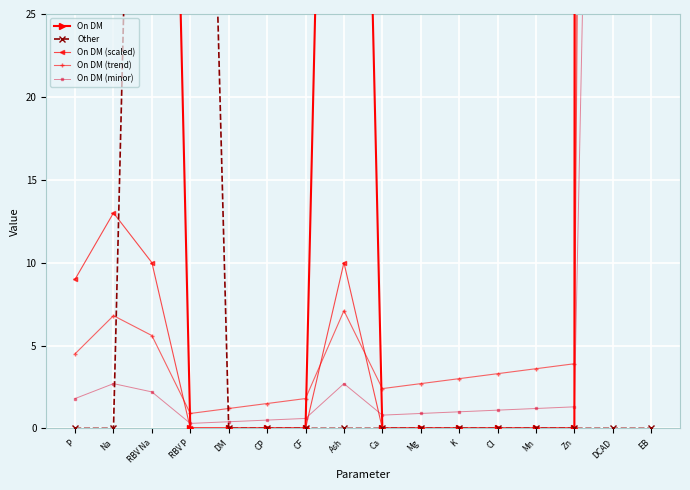

Reading right to left, what are all the values shown in this chart?

On DM: EB=5652.0	DCAD=5652.0	Zn=0.0	Mn=0.0	Cl=0.0	K=0.0	Mg=0.0	Ca=0.0	Ash=100.0	CF=0.0	CP=0.0	DM=0.0	RBV P=0.0	RBV Na=100.0	Na=130.0	P=90.0
Other: EB=0.0	DCAD=0.0	Zn=0.0	Mn=0.0	Cl=0.0	K=0.0	Mg=0.0	Ca=0.0	Ash=0.0	CF=0.0	CP=0.0	DM=0.0	RBV P=88.0	RBV Na=95.0	Na=0.0	P=0.0
On DM (scaled): EB=565.2	DCAD=565.2	Zn=0.0	Mn=0.0	Cl=0.0	K=0.0	Mg=0.0	Ca=0.0	Ash=10.0	CF=0.0	CP=0.0	DM=0.0	RBV P=0.0	RBV Na=10.0	Na=13.0	P=9.0
On DM (trend): EB=287.1	DCAD=286.8	Zn=3.9	Mn=3.6	Cl=3.3	K=3.0	Mg=2.7	Ca=2.4	Ash=7.1	CF=1.8	CP=1.5	DM=1.2	RBV P=0.9	RBV Na=5.6	Na=6.8	P=4.5
On DM (minor): EB=114.5	DCAD=114.4	Zn=1.3	Mn=1.2	Cl=1.1	K=1.0	Mg=0.9	Ca=0.8	Ash=2.7	CF=0.6	CP=0.5	DM=0.4	RBV P=0.3	RBV Na=2.2	Na=2.7	P=1.8